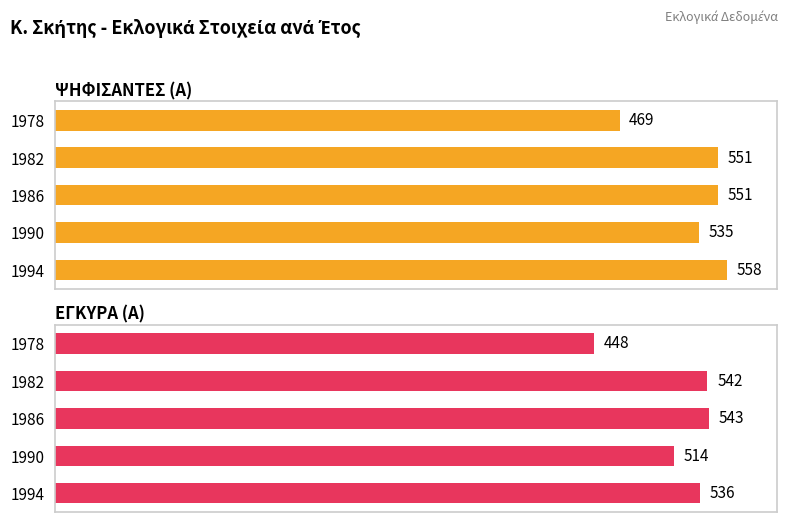

How many bars are there in each group?

2